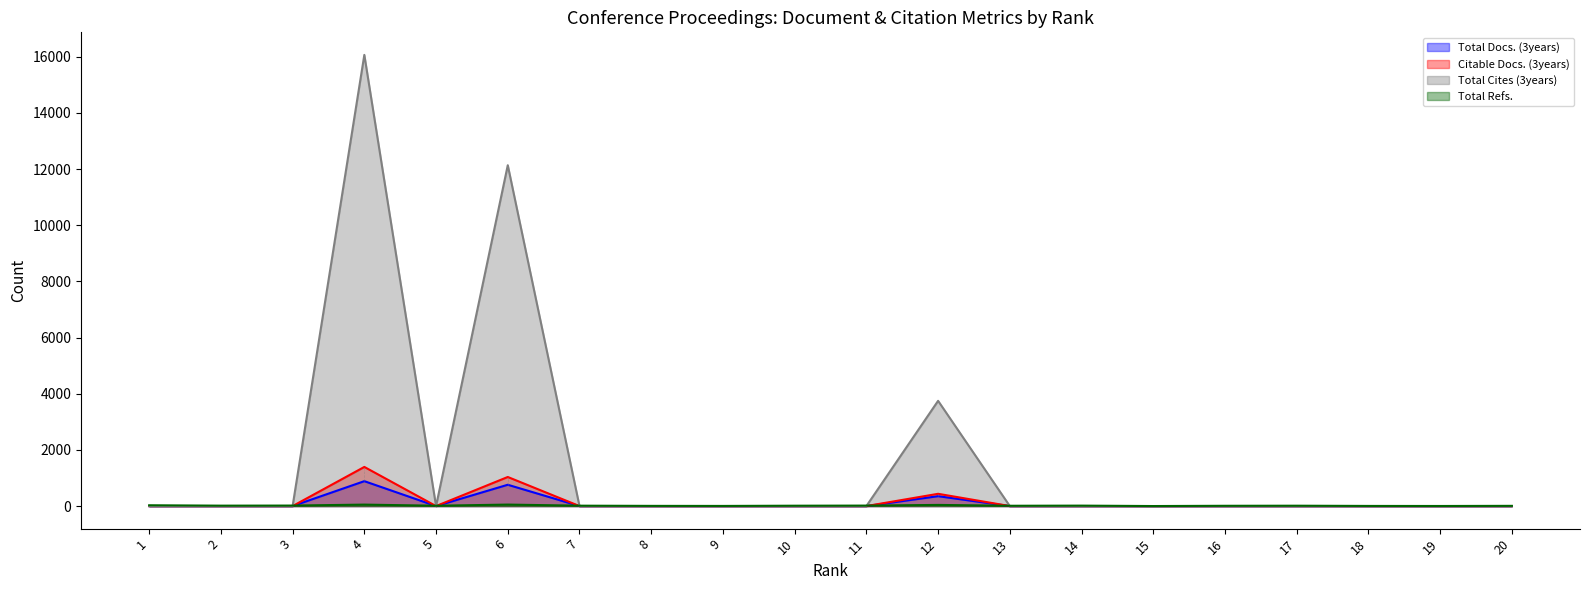

True or false: Citable Docs. (3years) and Total Docs. (3years) cross at least once.

False